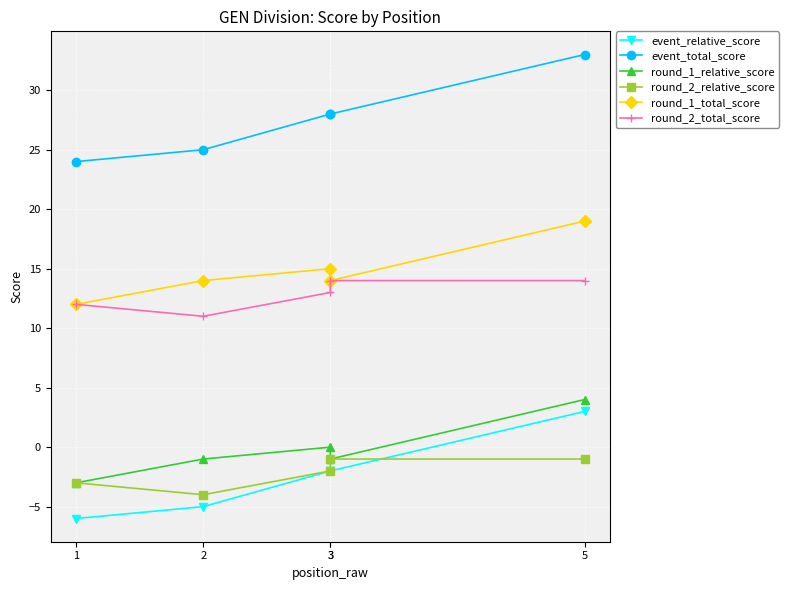

What is the greatest value displayed?

33